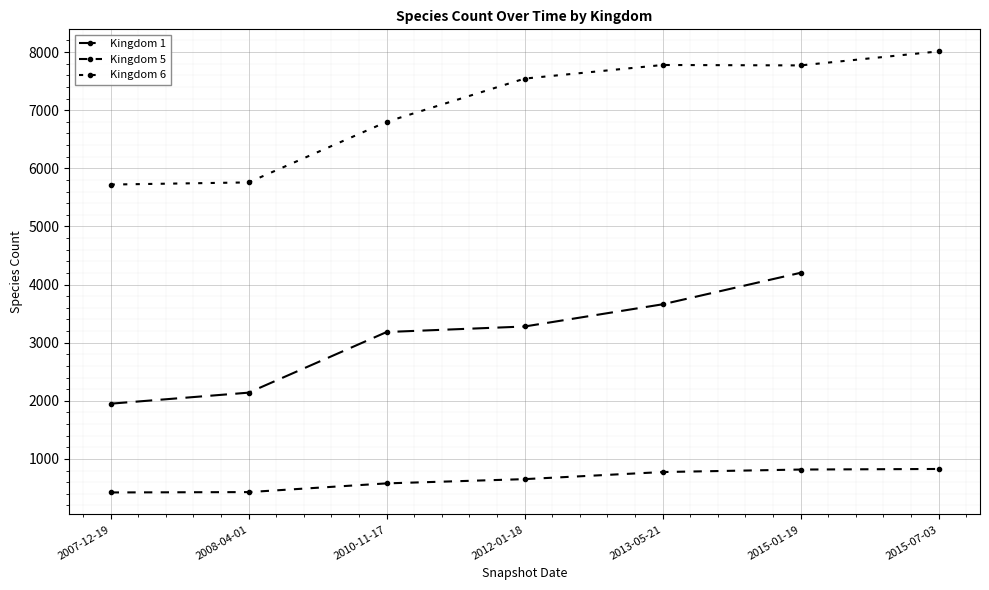

Which series changed the most between 2013-05-21 and 2015-07-03?

Kingdom 6